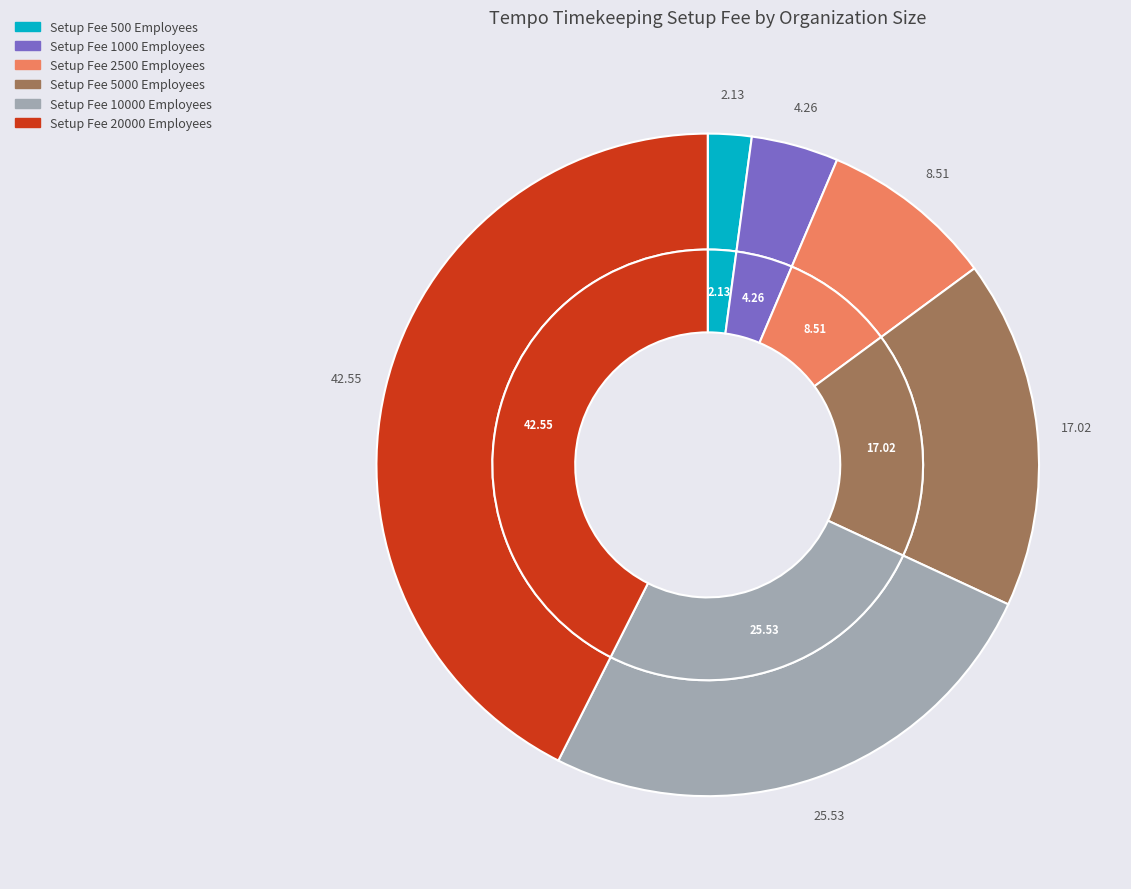

What percentage is NOT represented by Setup Fee 1000 Employees?

95.7%